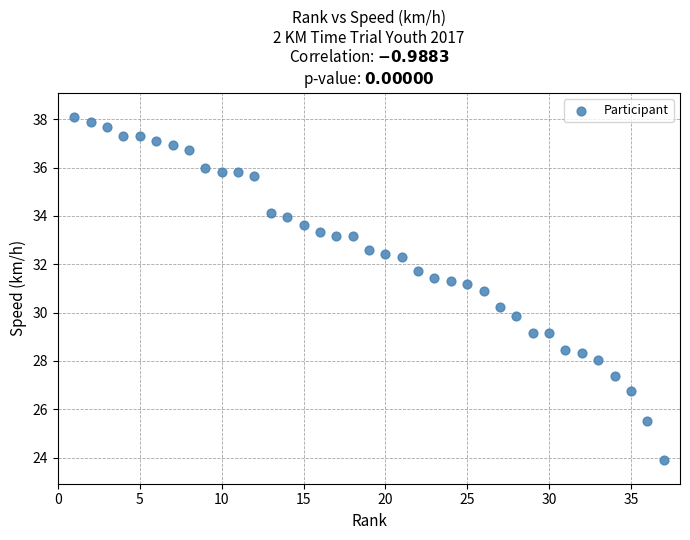

What is the range of X values (max minus min)?

36.0